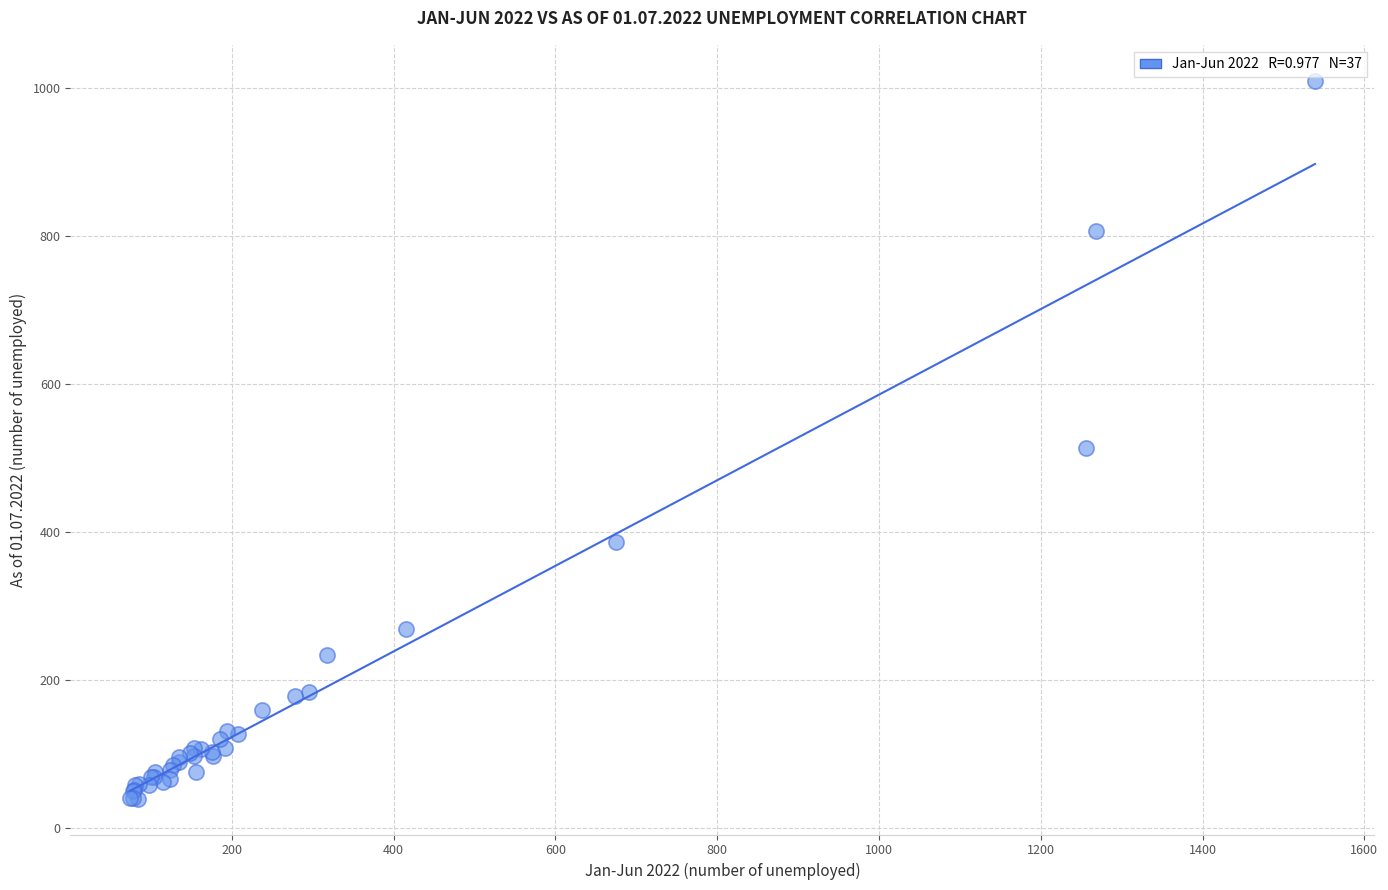

What Y value in the scatter plot is closest to 525?

514